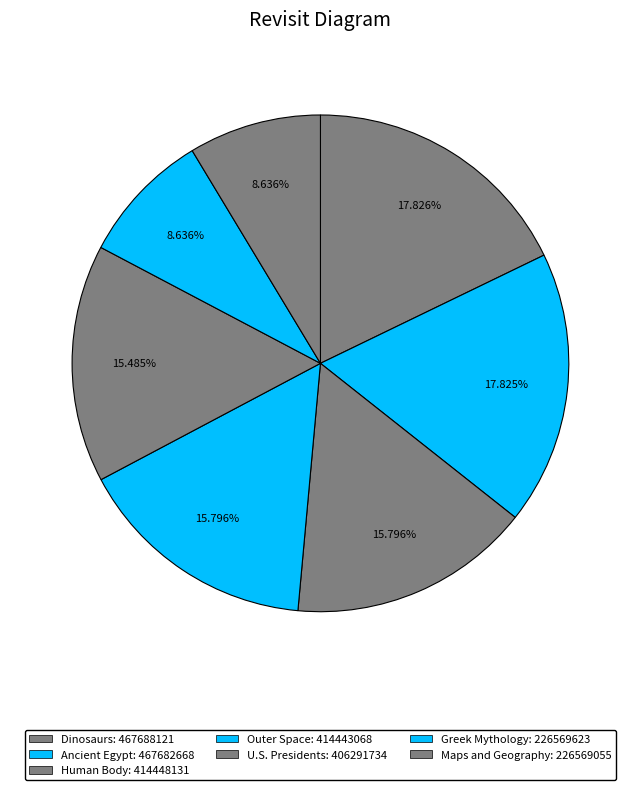

Is Ancient Egypt the majority of the pie?

No